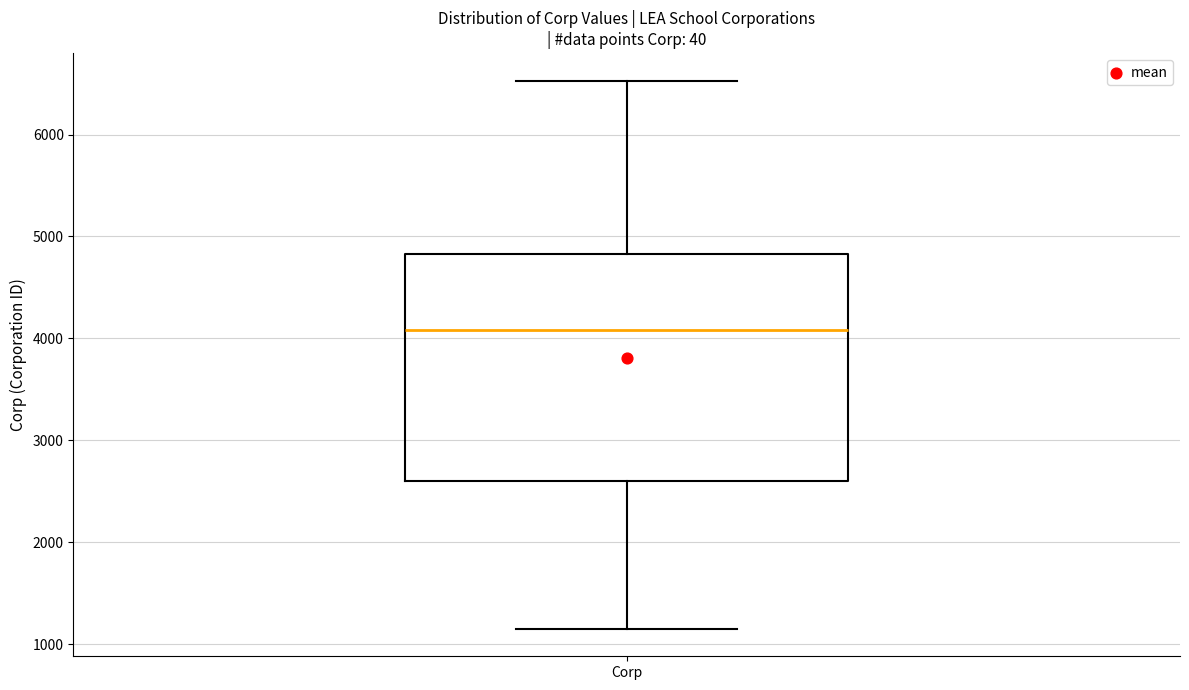

Transcribe this box plot: give where the median line is, the range the box spans, and where the two whiskers end, as read against the y-axis. The values are not printed on the chart, so give them approximately, as read against the axis.

median 4100, box 2600 to 4800, whiskers 1200 to 6500